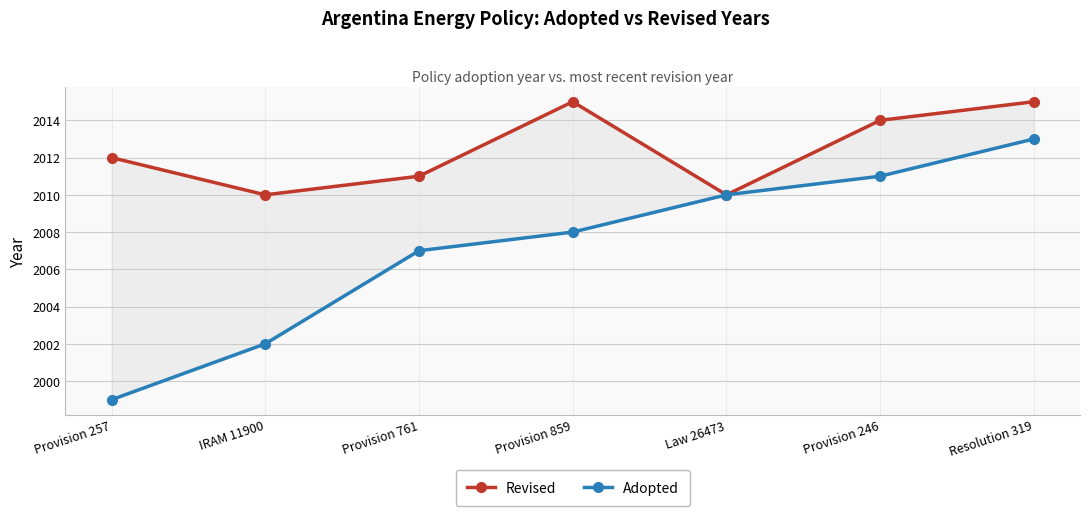

How many values in the Adopted series are below 2008?

3